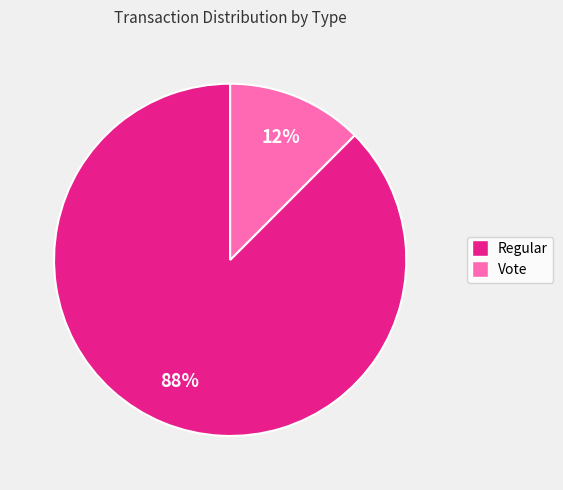

How many slices are in this pie chart?

2